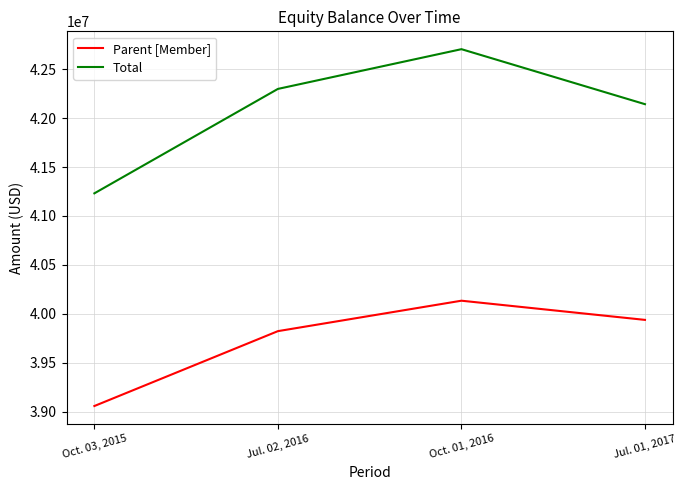

Is it true that Parent [Member] equals 57774591 at Jul. 02, 2016?

False